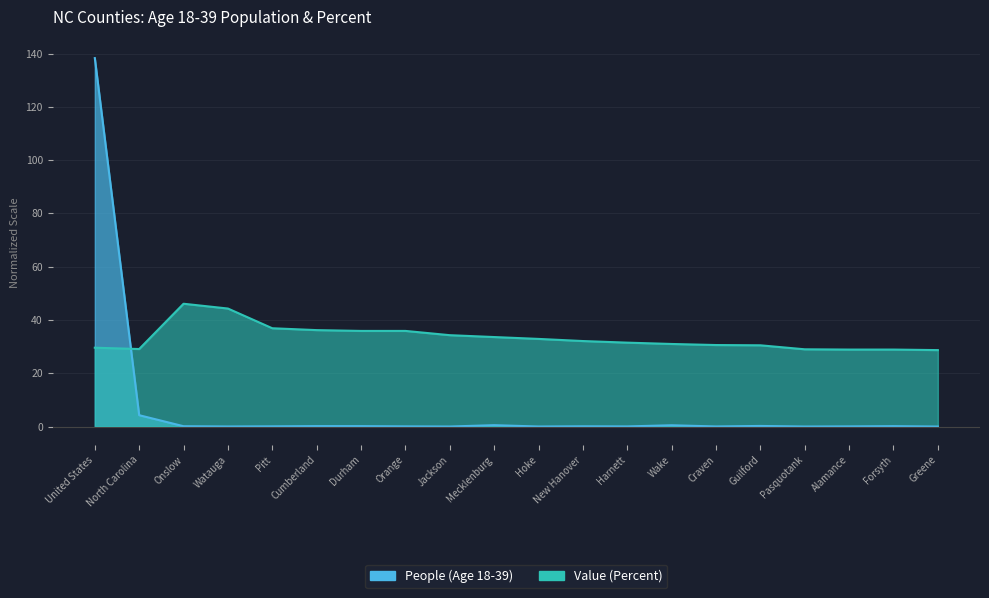

Which series has the largest total across all categories?

Value (Percent)